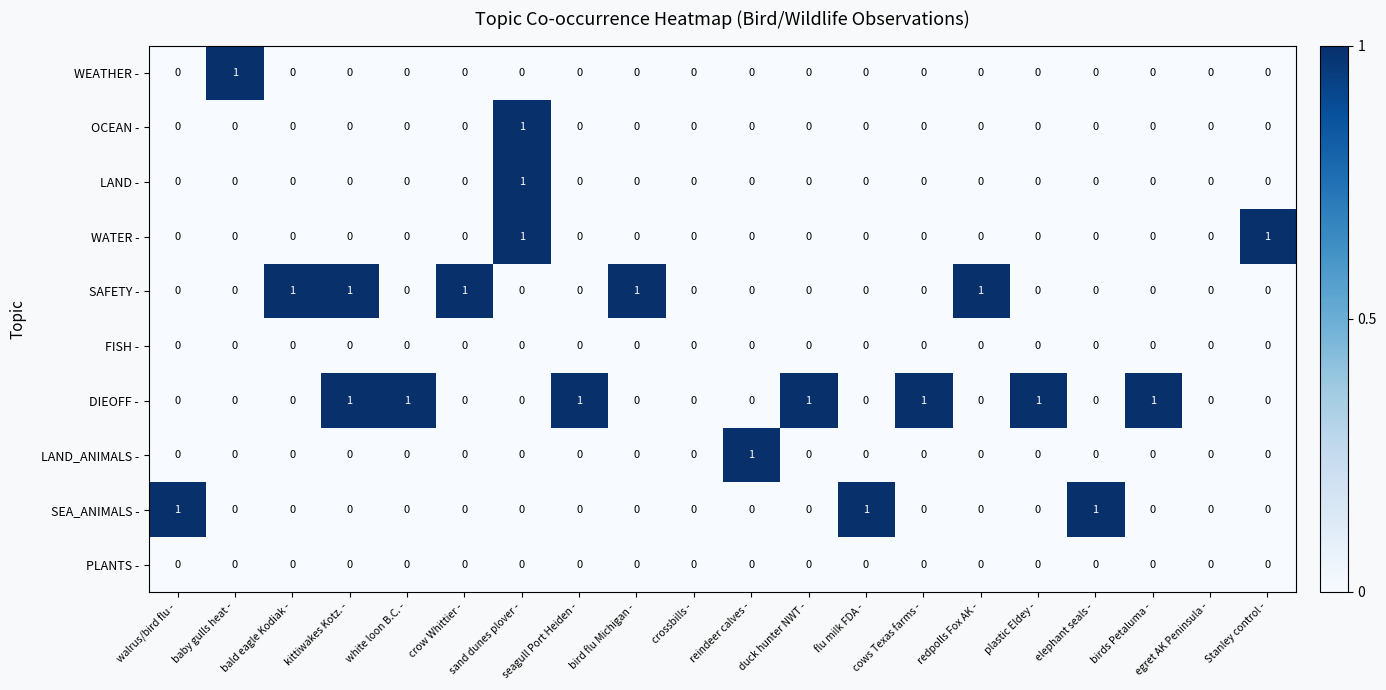

At which category is the sum across all series the highest?

sand dunes plover -